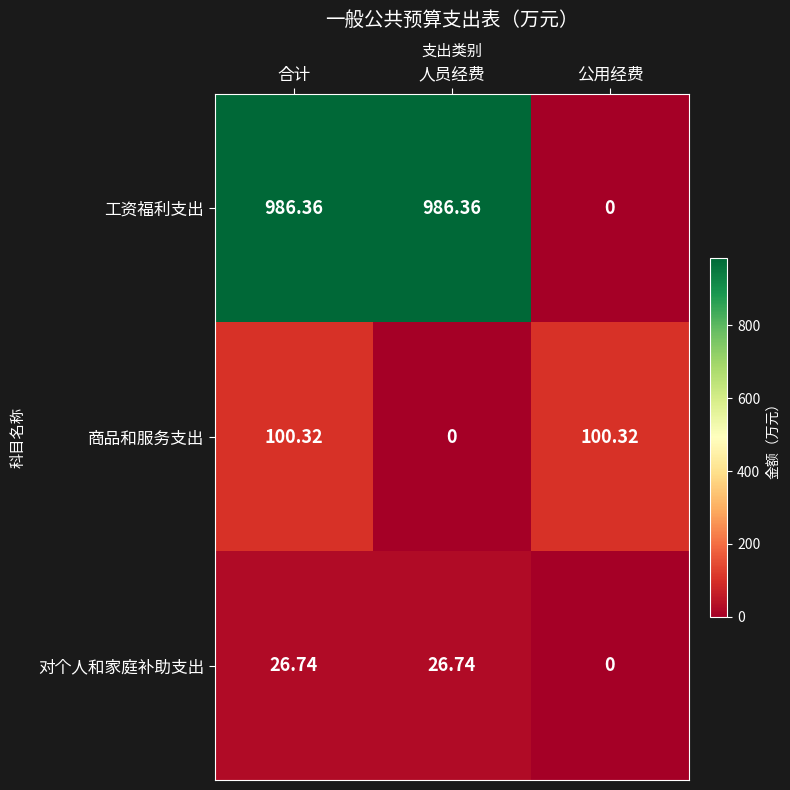

At which category is the sum across all series the highest?

合计